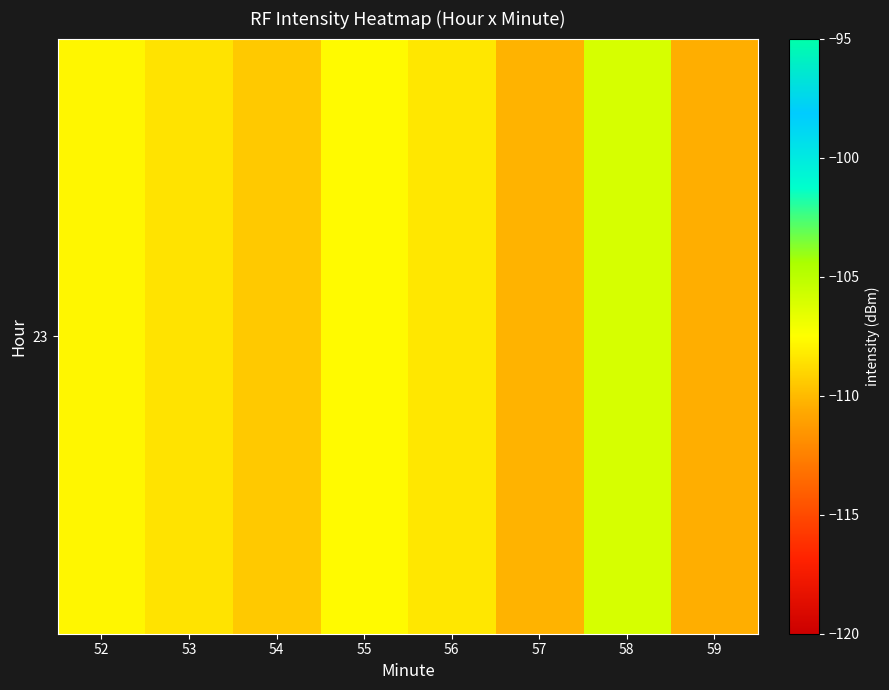

At which category does the chart reach its peak across all series?

58